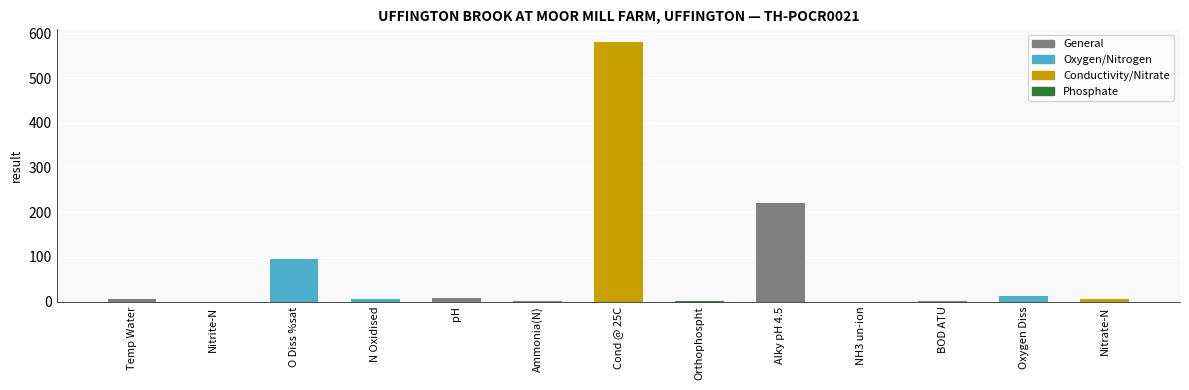

What is the approximate value at Oxygen Diss?

11.8